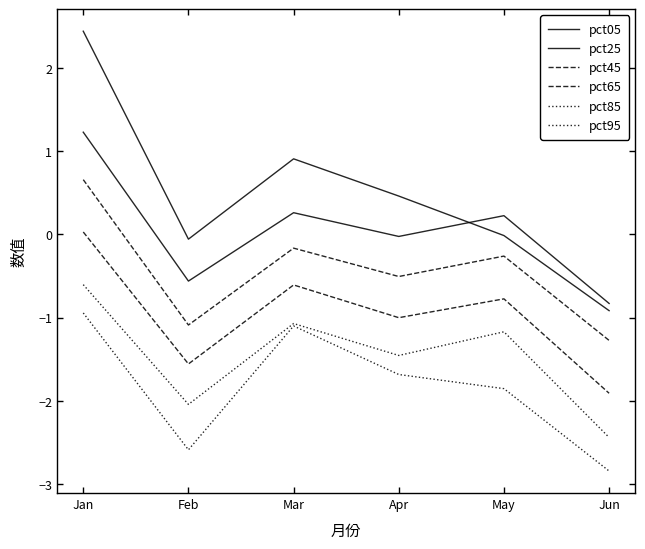

Which series has the widest spread of values?

pct05